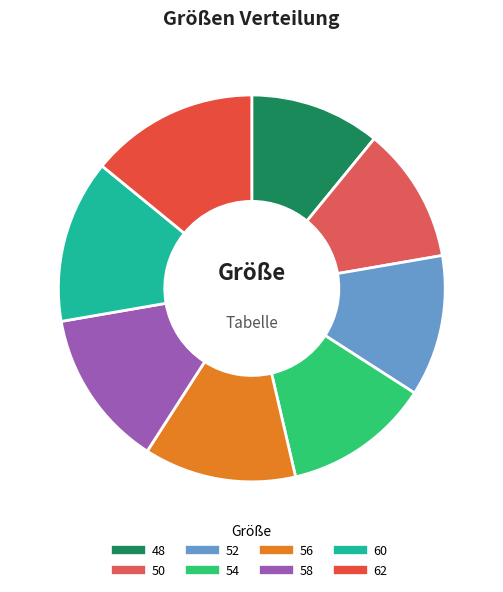

Rank the categories by value from lowest to highest.

48, 50, 52, 54, 56, 58, 60, 62